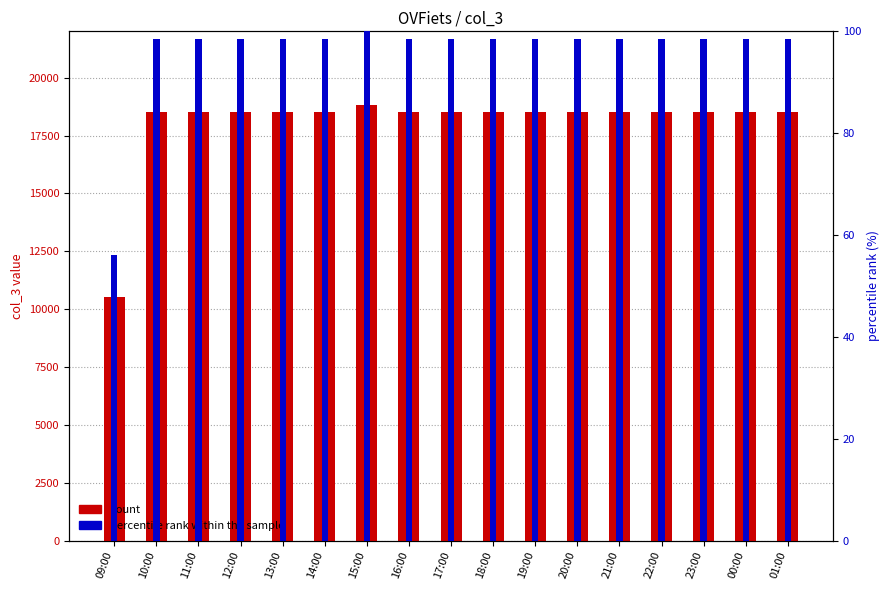

The value of percentile rank at 00:00 is 98.5. True or false?

True